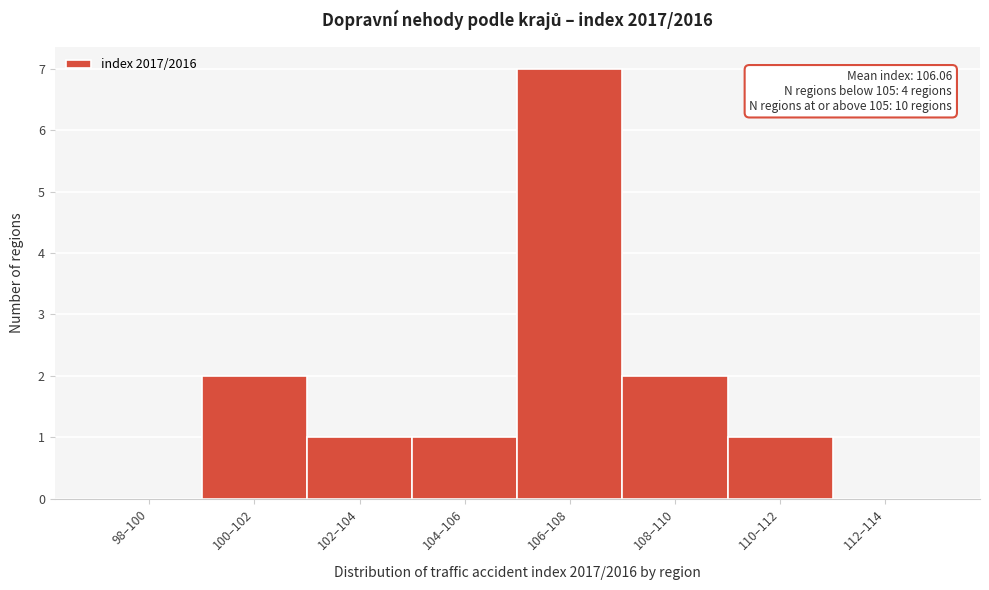

Reading left to right, extract all data points from this chart.

98–100=0	100–102=2	102–104=1	104–106=1	106–108=7	108–110=2	110–112=1	112–114=0